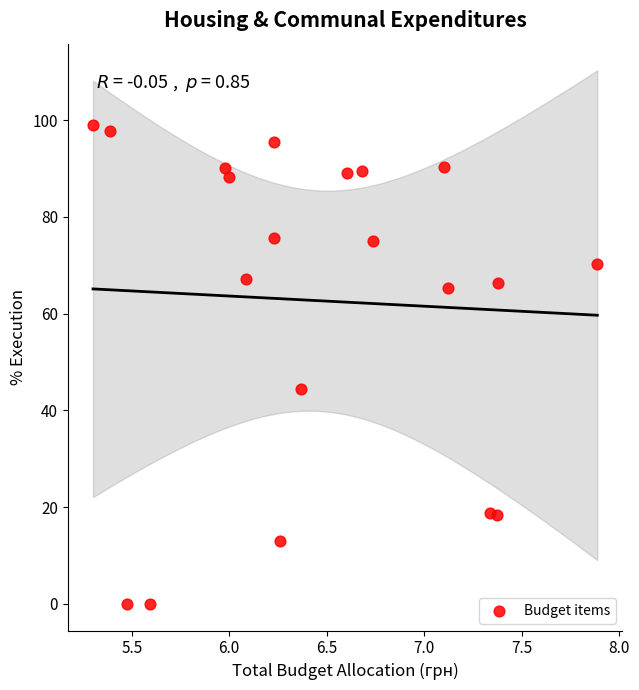

What is the range of X values (max minus min)?

2.6